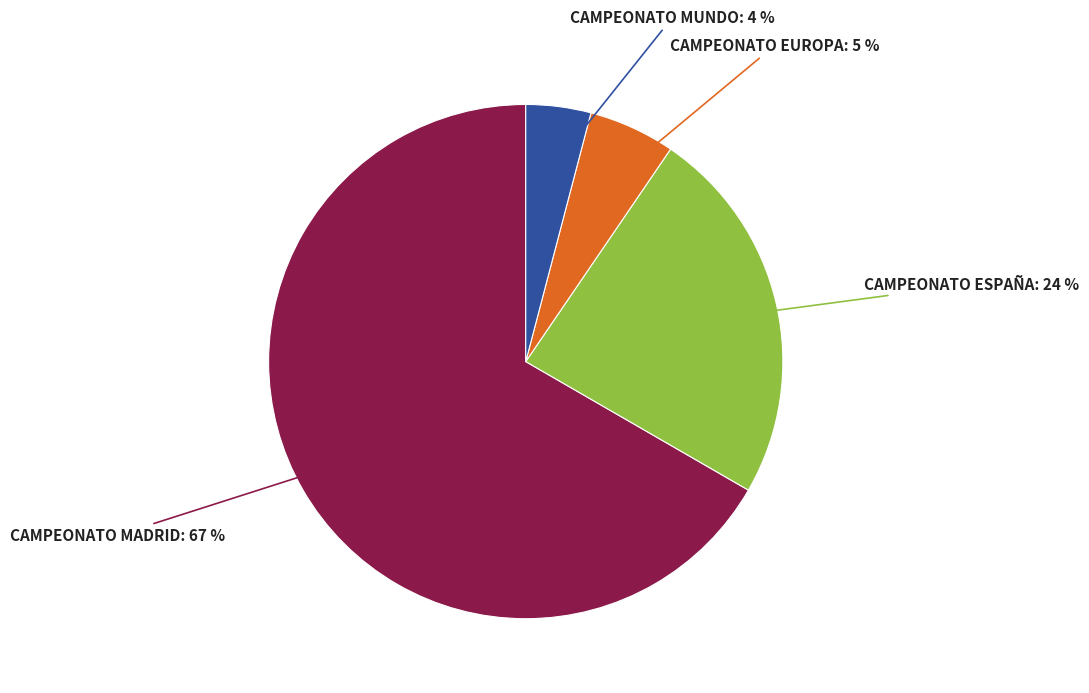

Is there a majority slice in this chart?

Yes